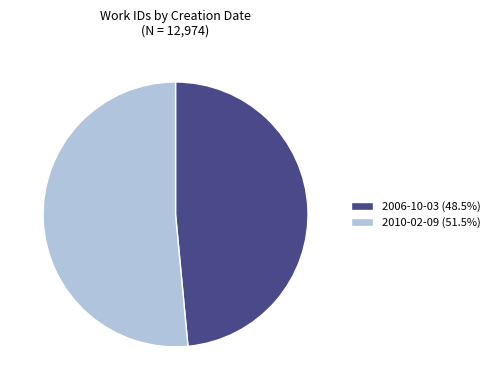

Does 2006-10-03 account for over 50% of the chart?

No